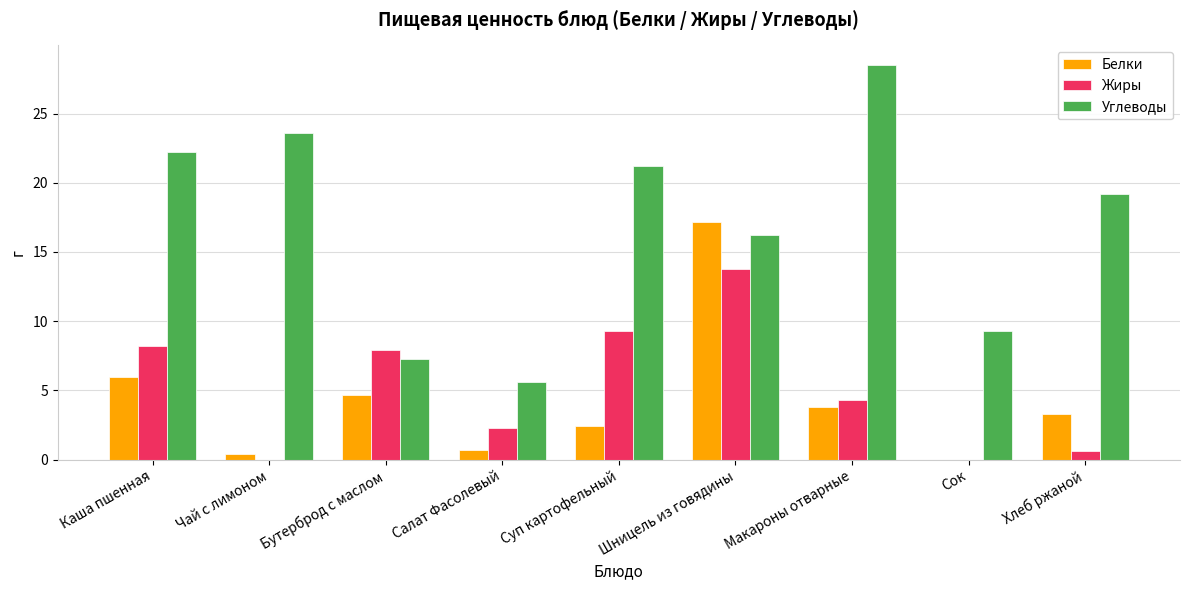

Where does the Белки series first go above 3?

Каша пшенная